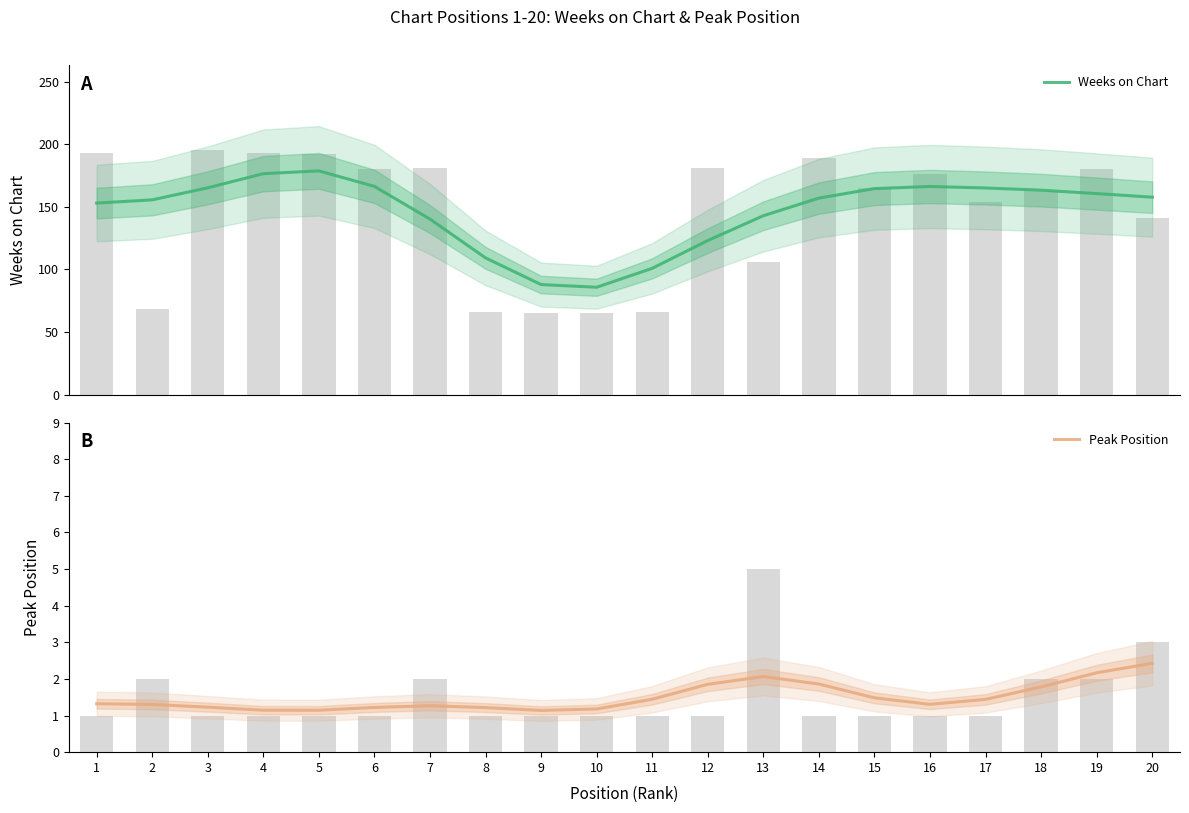

Rank the series by their average value, from highest to lowest.

Weeks on Chart, Peak Position